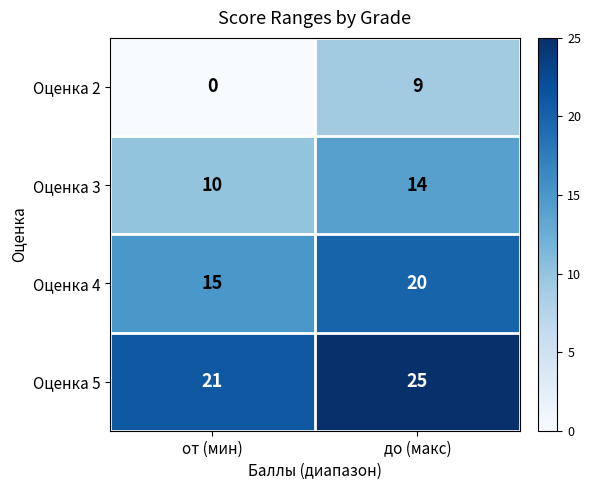

Count the number of data series in this chart.

4